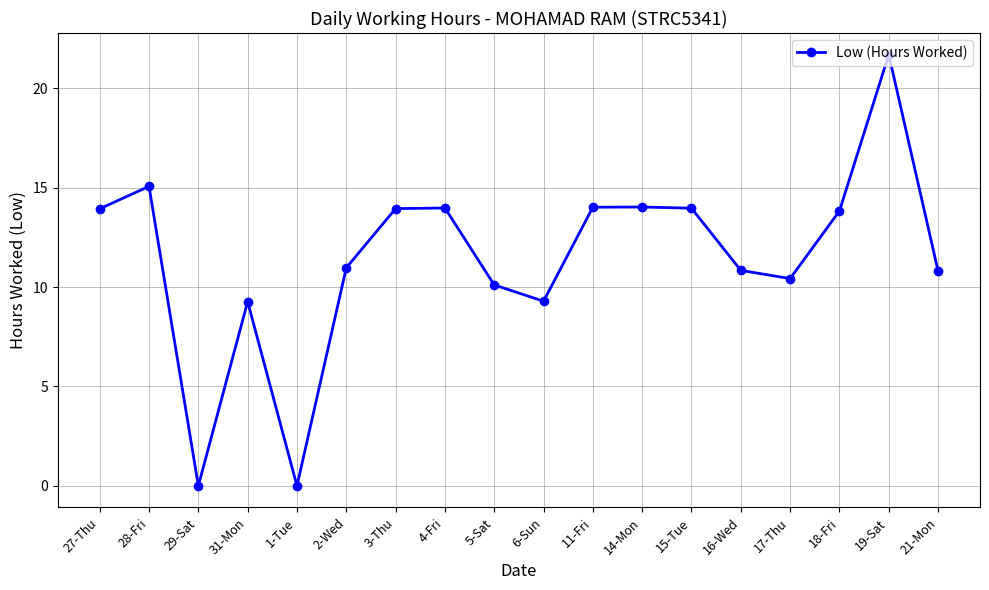

What is the change in value from 28-Fri to 17-Thu?

-4.6